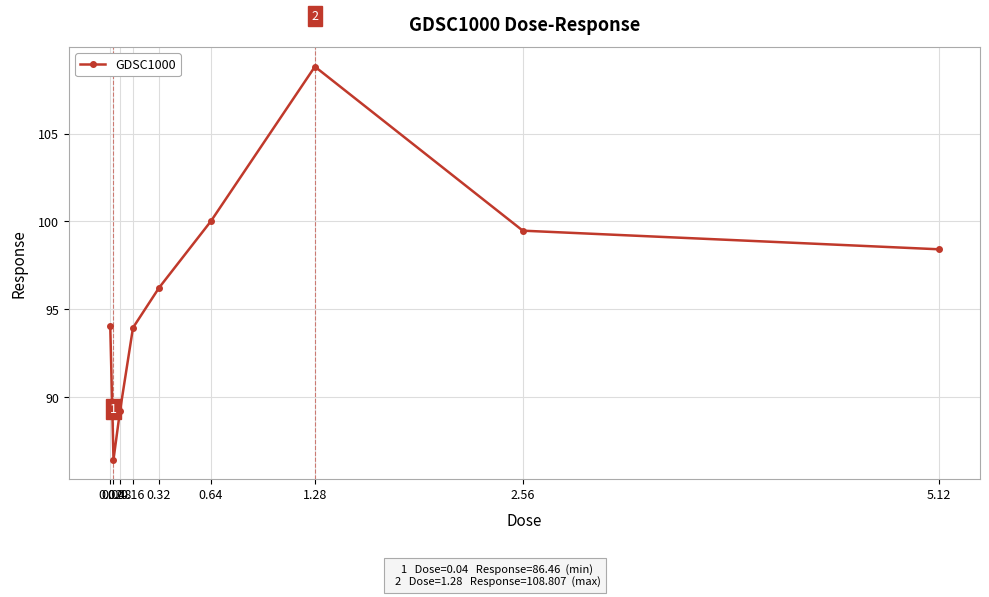

What is the average value?

96.3